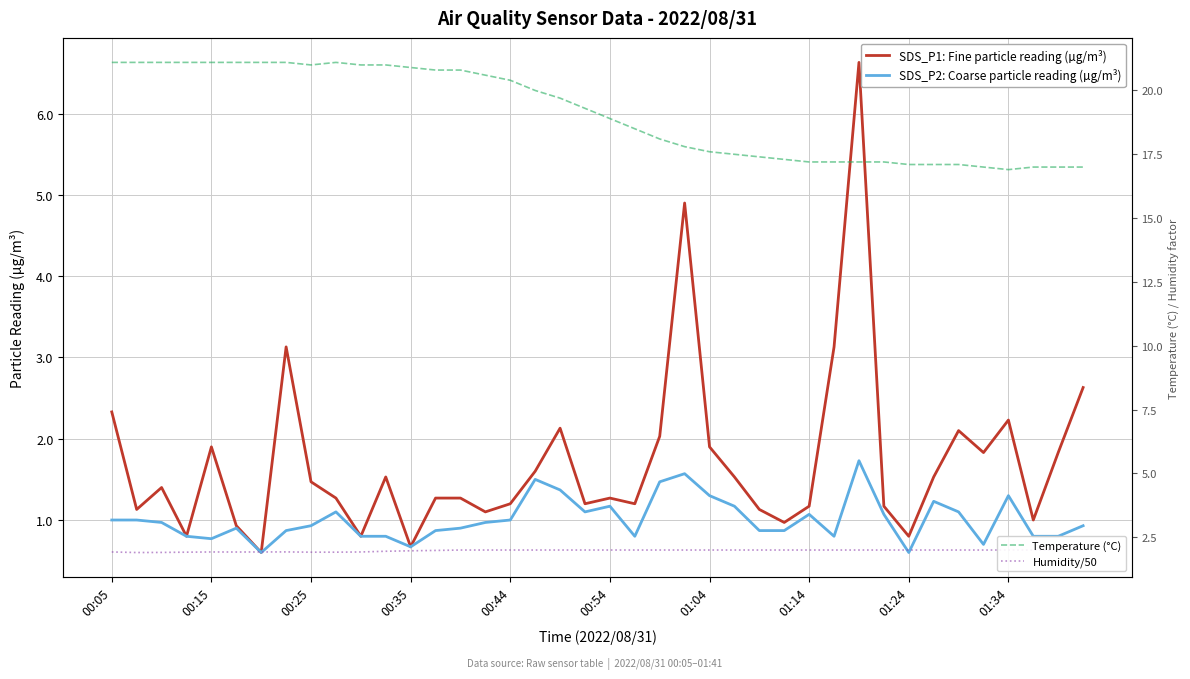

Reading left to right, list all the values displayed in this chart.

SDS_P1: Fine particle reading (µg/m³): 2.3	1.1	1.4	0.8	1.9	0.9	0.6	3.1	1.5	1.3	0.8	1.5	0.7	1.3	1.3	1.1	1.2	1.6	2.1	1.2	1.3	1.2	2.0	4.9	1.9	1.5	1.1	1.0	1.2	3.1	6.6	1.2	0.8	1.5	2.1	1.8	2.2	1.0	1.8	2.6
SDS_P2: Coarse particle reading (µg/m³): 1.0	1.0	1.0	0.8	0.8	0.9	0.6	0.9	0.9	1.1	0.8	0.8	0.7	0.9	0.9	1.0	1.0	1.5	1.4	1.1	1.2	0.8	1.5	1.6	1.3	1.2	0.9	0.9	1.1	0.8	1.7	1.1	0.6	1.2	1.1	0.7	1.3	0.8	0.8	0.9
Temperature (°C): 21.1	21.1	21.1	21.1	21.1	21.1	21.1	21.1	21.0	21.1	21.0	21.0	20.9	20.8	20.8	20.6	20.4	20.0	19.7	19.3	18.9	18.5	18.1	17.8	17.6	17.5	17.4	17.3	17.2	17.2	17.2	17.2	17.1	17.1	17.1	17.0	16.9	17.0	17.0	17.0
Humidity/50: 1.9	1.9	1.9	1.9	1.9	1.9	1.9	1.9	1.9	1.9	1.9	1.9	2.0	2.0	2.0	2.0	2.0	2.0	2.0	2.0	2.0	2.0	2.0	2.0	2.0	2.0	2.0	2.0	2.0	2.0	2.0	2.0	2.0	2.0	2.0	2.0	2.0	2.0	2.0	2.0